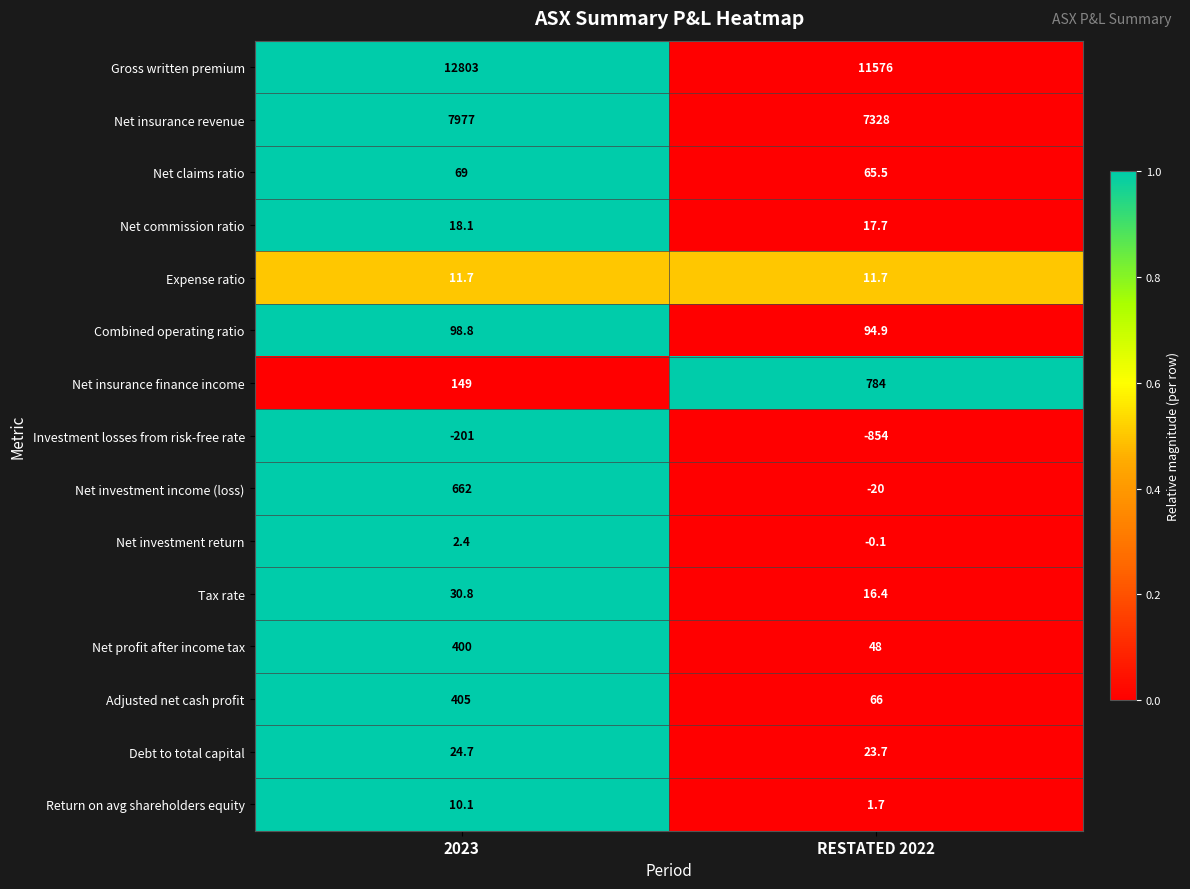

Is it true that Adjusted net cash profit equals 110.4 at RESTATED 2022?

False